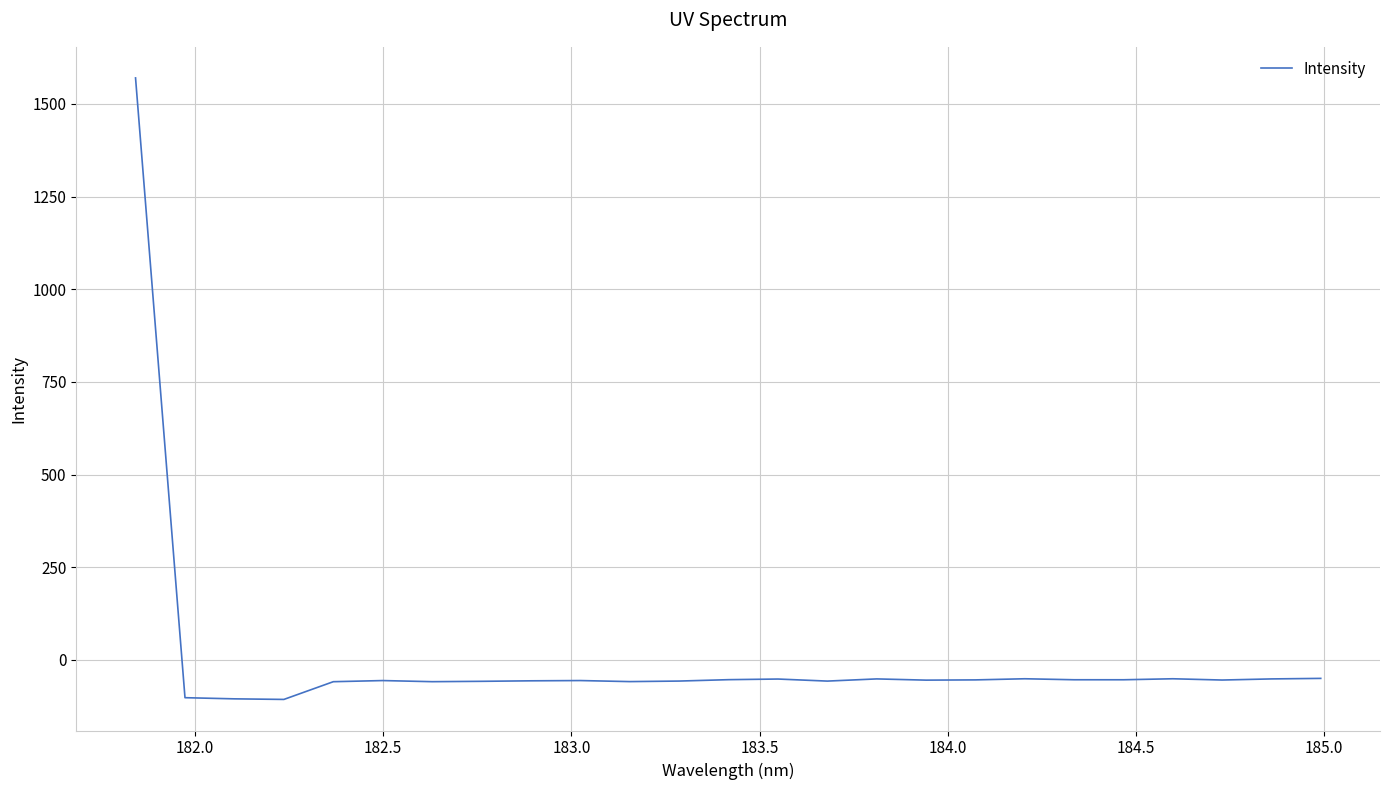

What is the maximum value shown in the chart?

1570.3